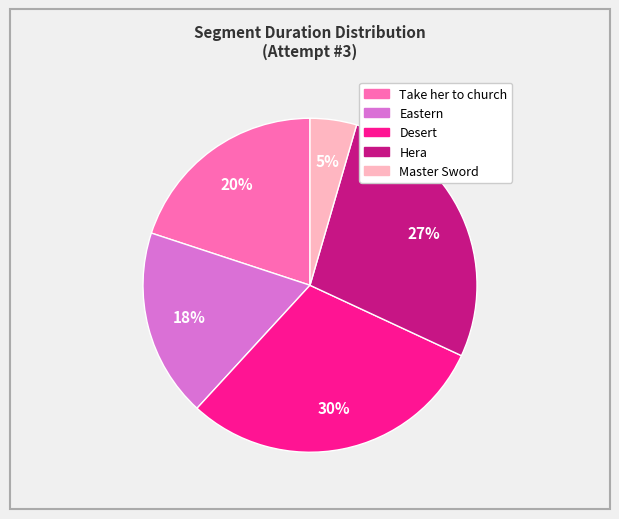

What is the ratio of the value at Desert to the value at Take her to church?

1.5